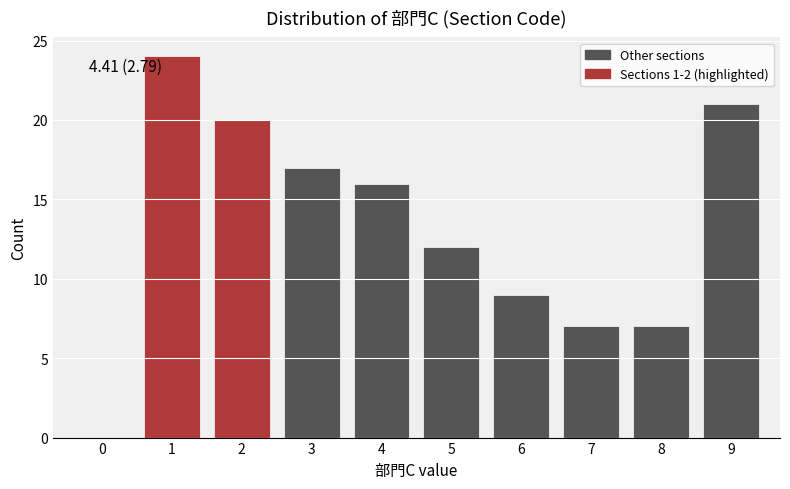

Reading right to left, transcribe all the data shown in this chart.

9=21	8=7	7=7	6=9	5=12	4=16	3=17	2=20	1=24